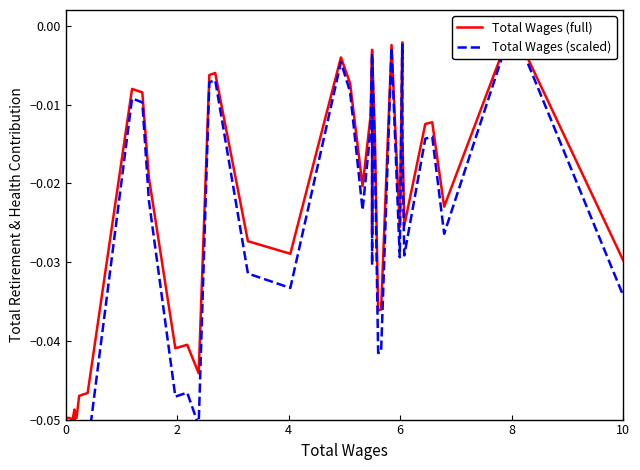

At 4, list the series in order from smallest to largest.

Total Wages (scaled), Total Wages (full)